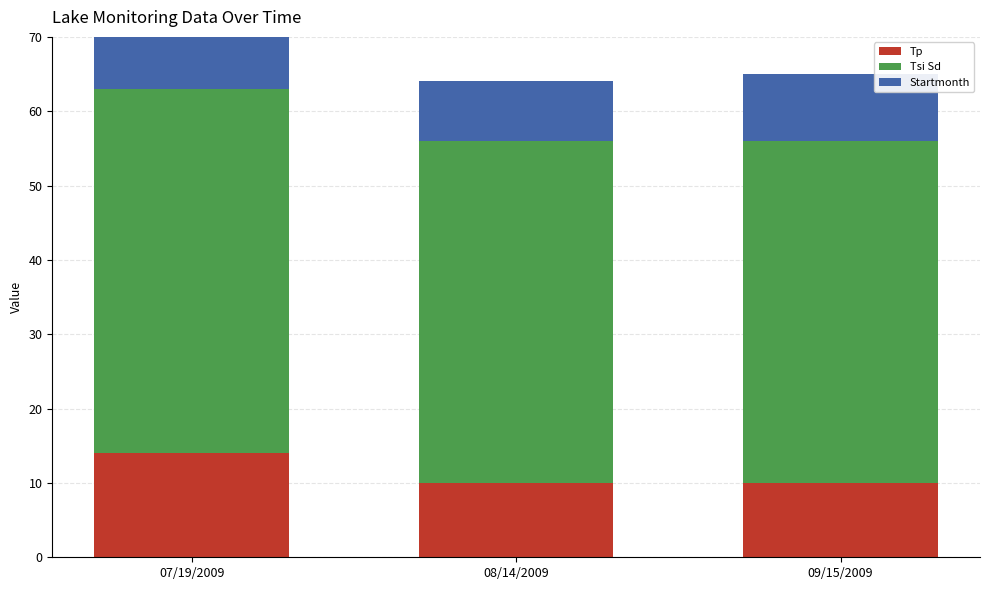

What is the lowest value of the Tp series?

10